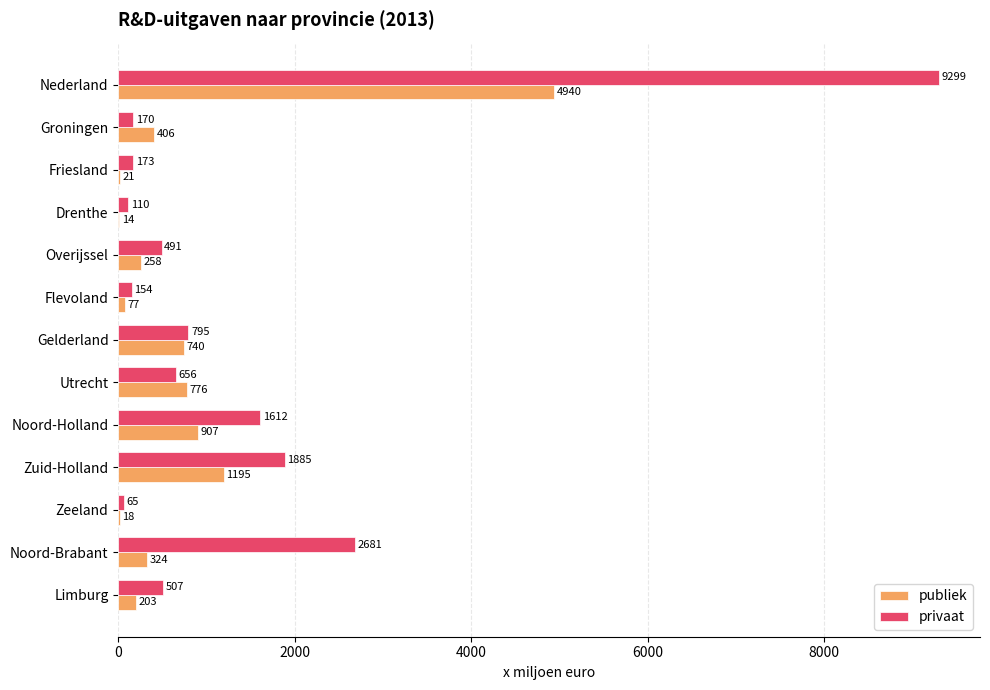

What is the sum of all privaat values?

18598